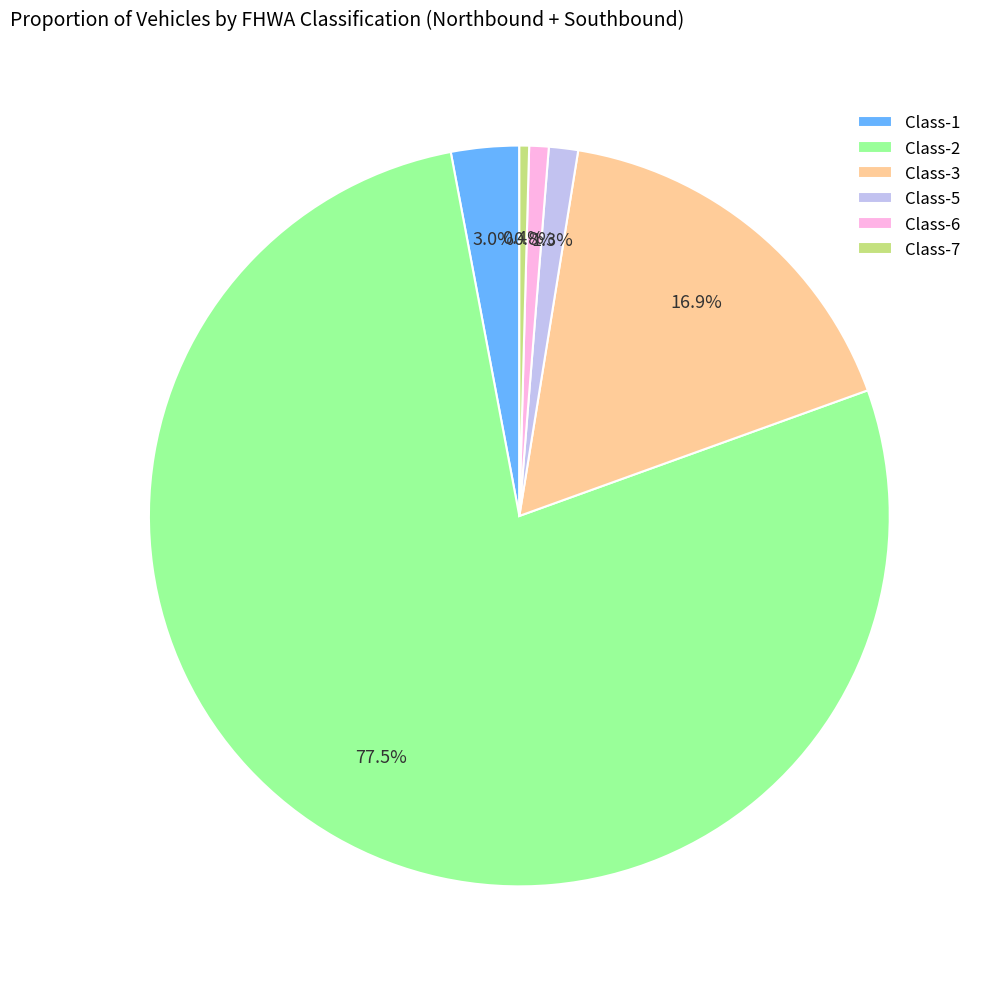

Which slice is the largest?

Class-2